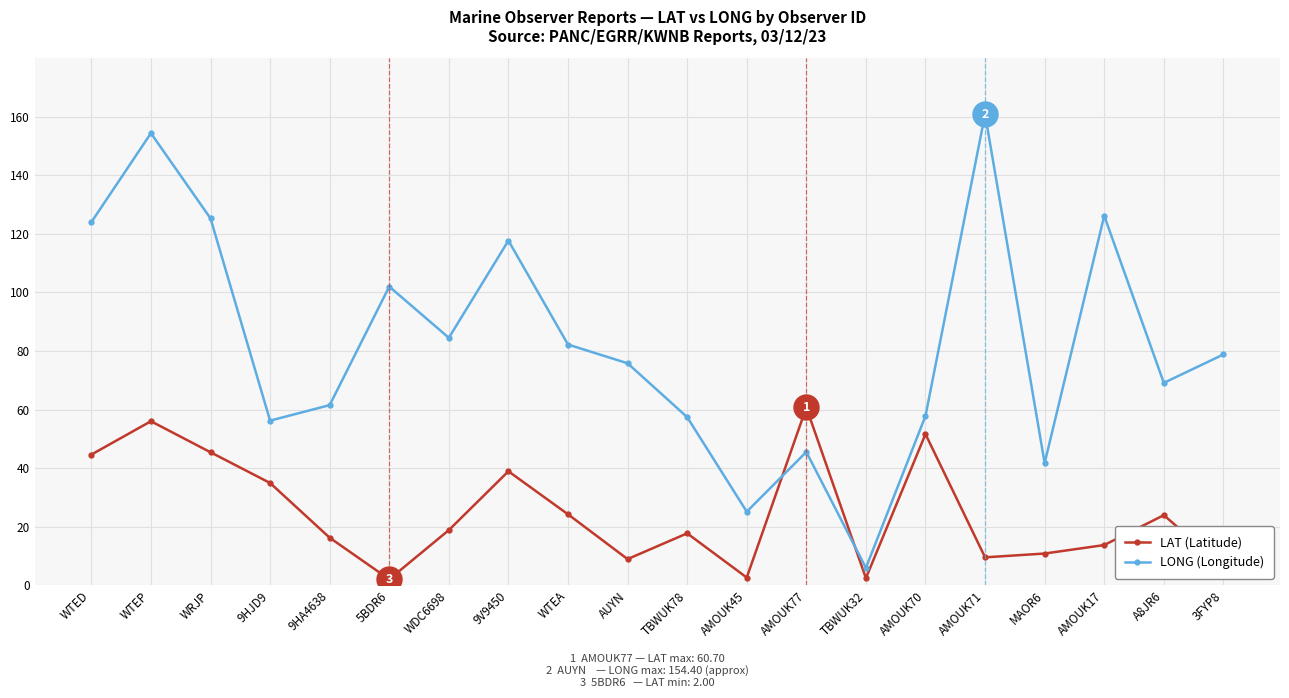

The LAT (Latitude) series shows 56.6 at 9V9450. True or false?

False